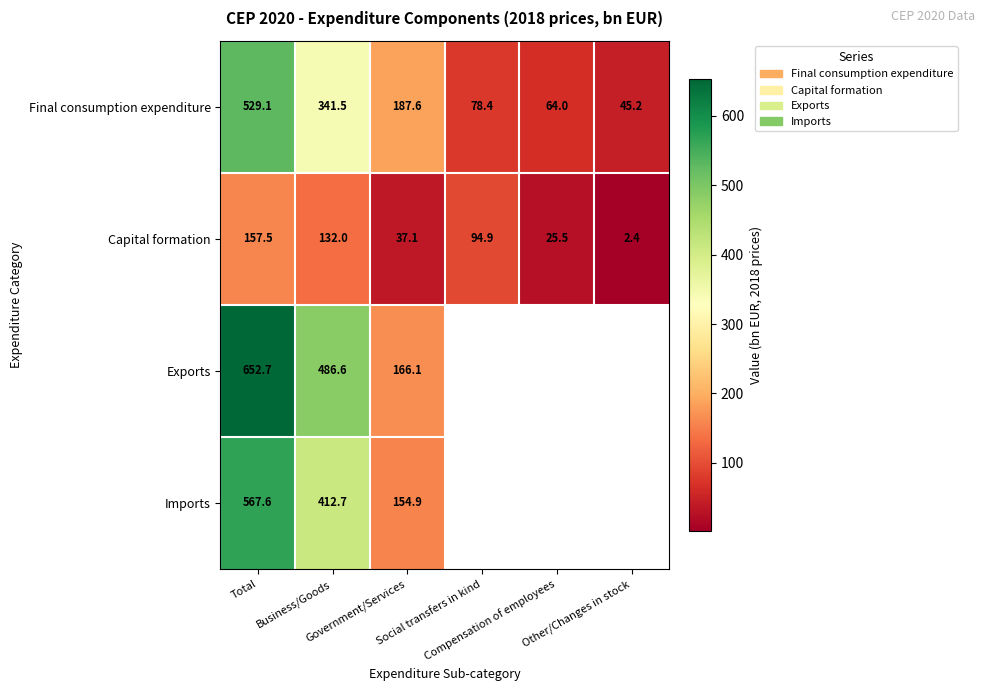

What is the average value of the Final consumption expenditure series?

207.6